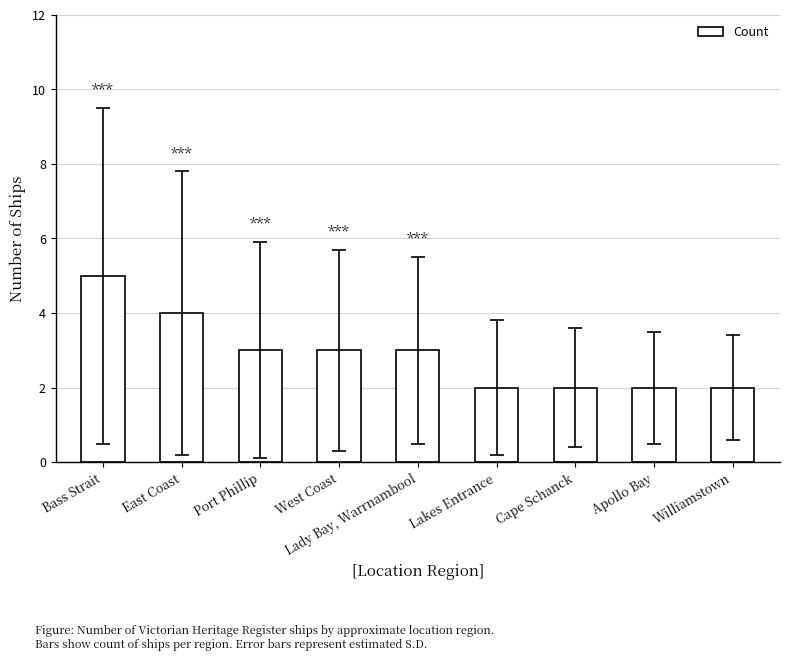

The value at Bass Strait is 5. True or false?

True